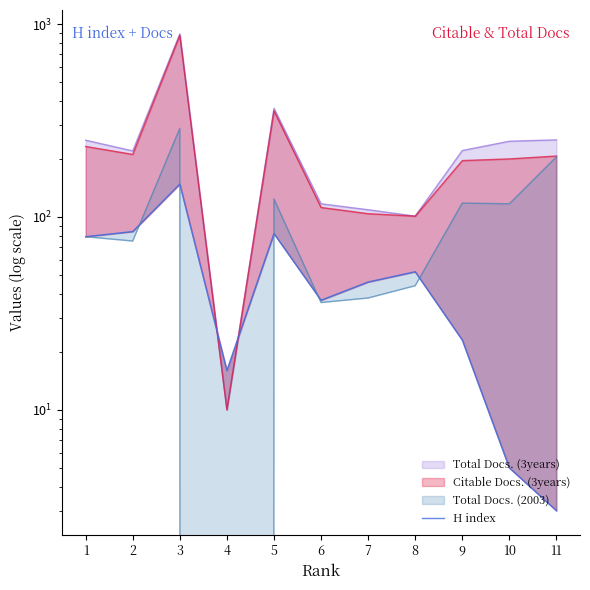

What is the value of the 4th point from the left?

16